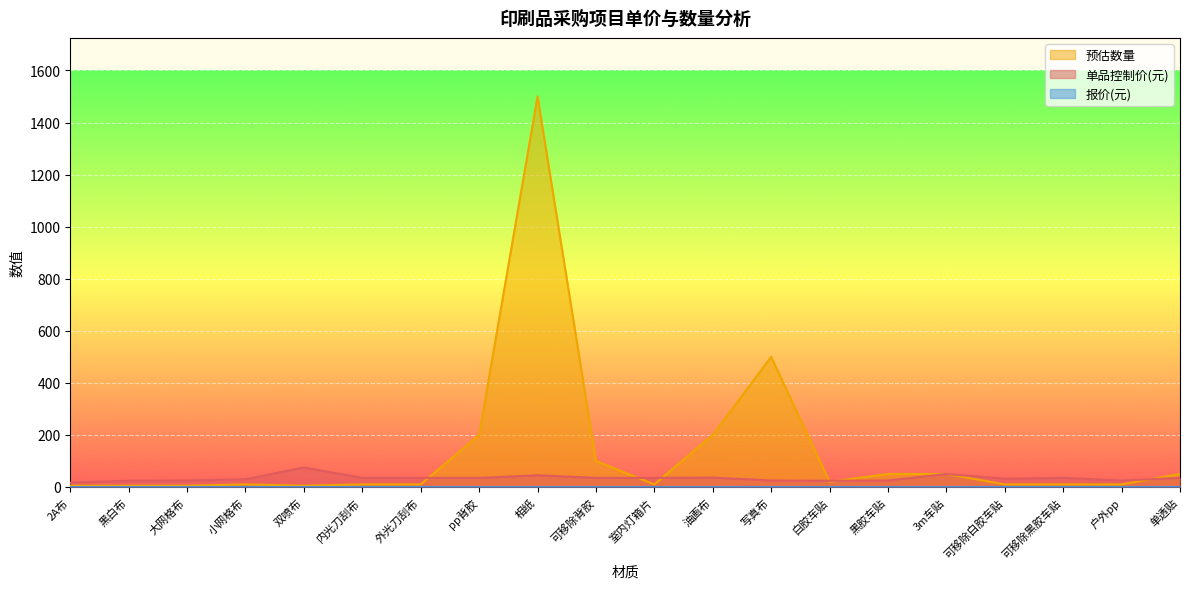

Rank the categories by 单品控制价(元) value from highest to lowest.

双喷布, 3m车贴, 相纸, 油画布, 内光刀刮布, 外光刀刮布, pp背胶, 可移除背胶, 室内灯箱片, 可移除黑胶车贴, 单透贴, 可移除白胶车贴, 小网格布, 大网格布, 写真布, 黑胶车贴, 户外pp, 黑白布, 白胶车贴, 2A布